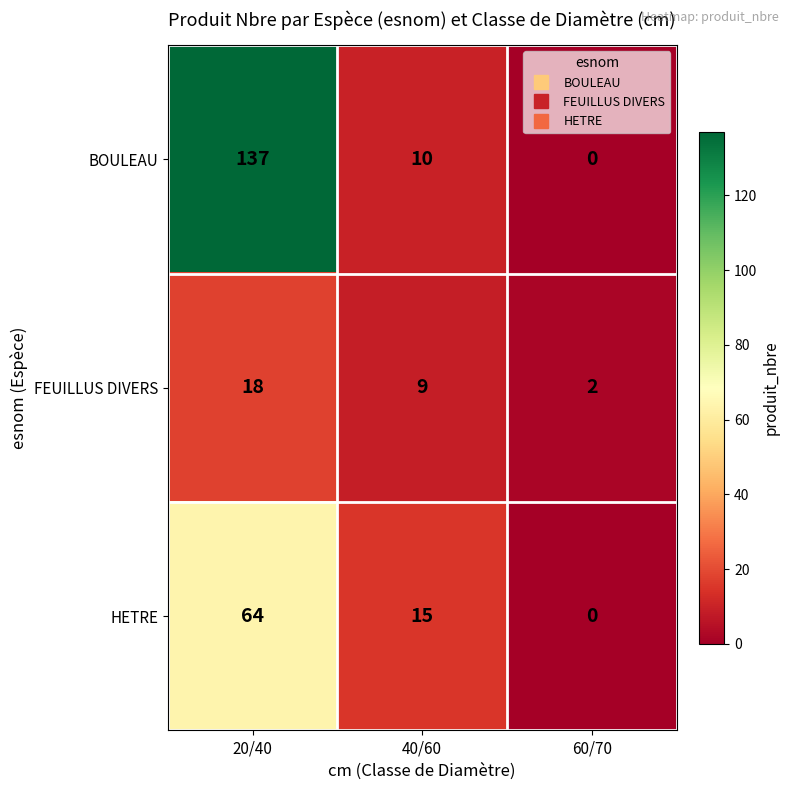

At which category is the sum across all series the highest?

20/40